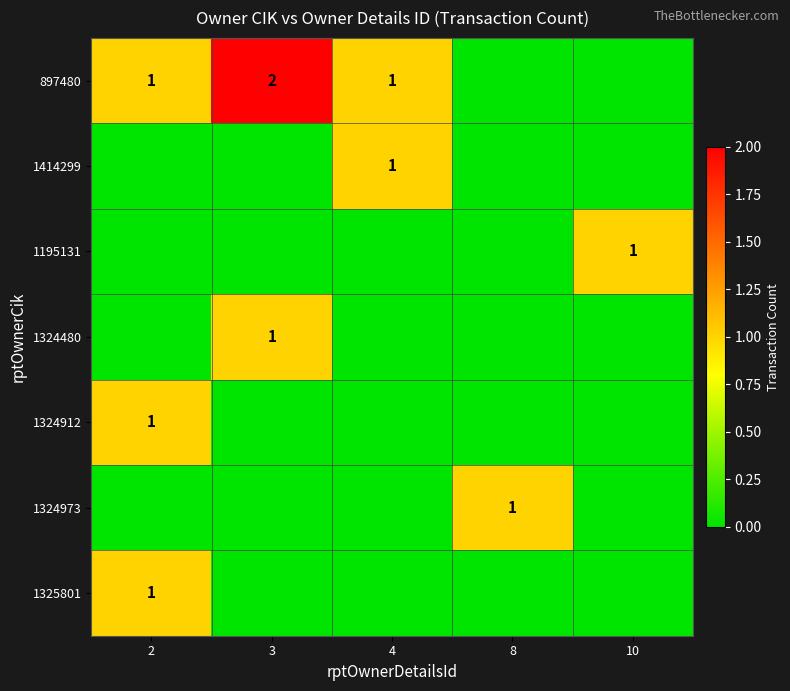

How many categories are shown in the chart?

5